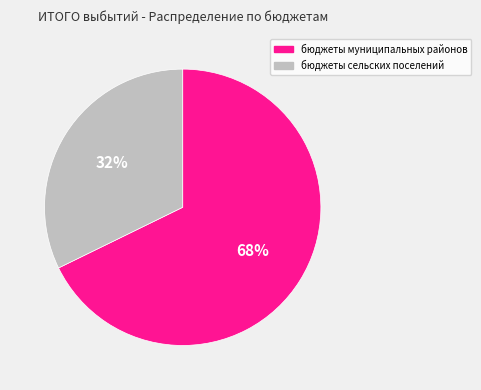

True or false: бюджеты муниципальных районов accounts for 57% of the total.

False